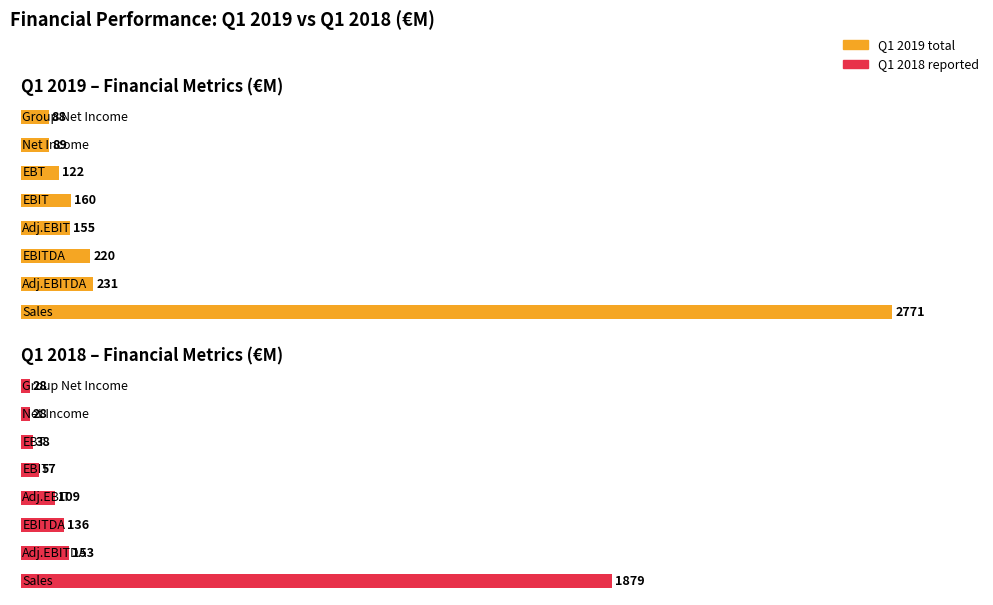

What is the label of the 2nd bar from the left?

Adj.EBITDA